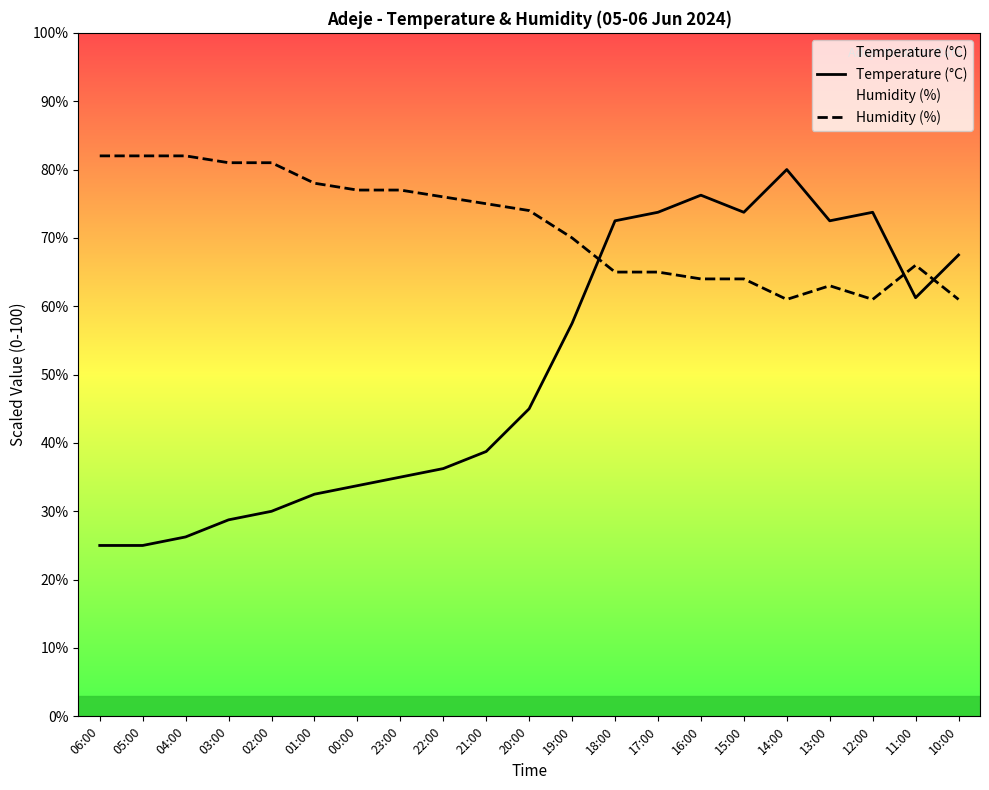

How many data points in Humidity (%) are above 74?

10